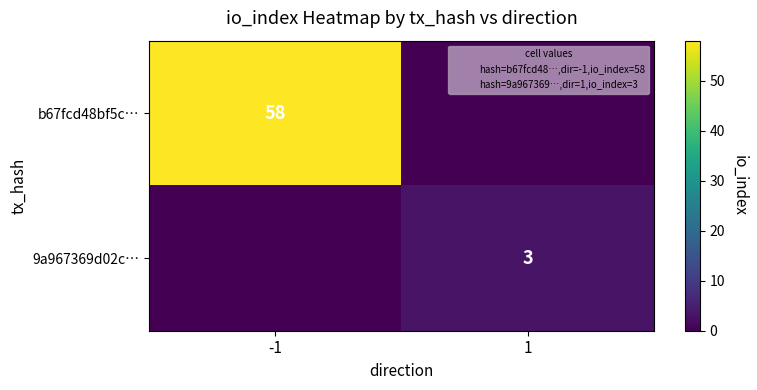

What is the sum of all b67fcd48bf5c… values?

58